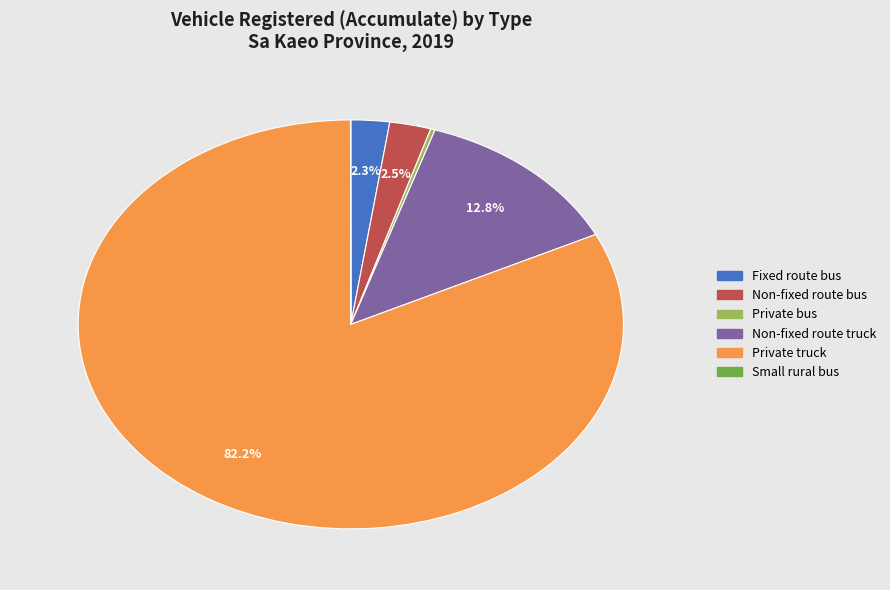

Is there any slice that represents more than half of the pie?

Yes